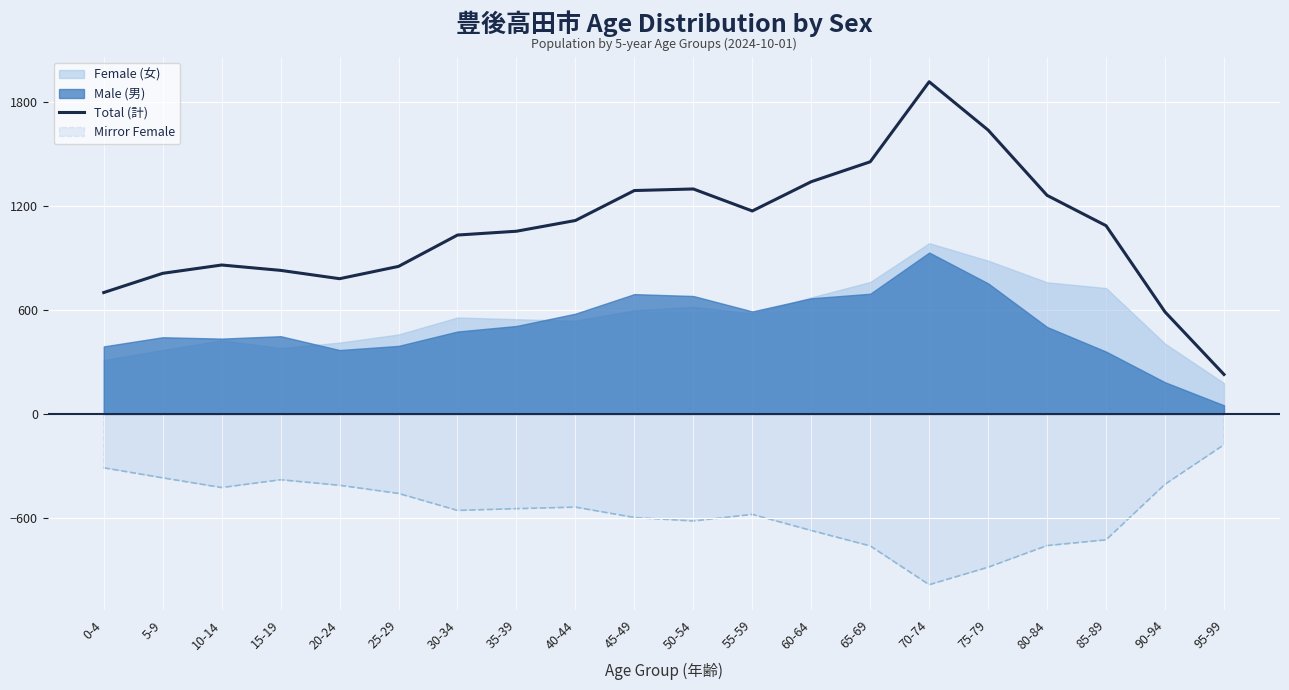

Is it true that the value at 45-49 is 1290?

True